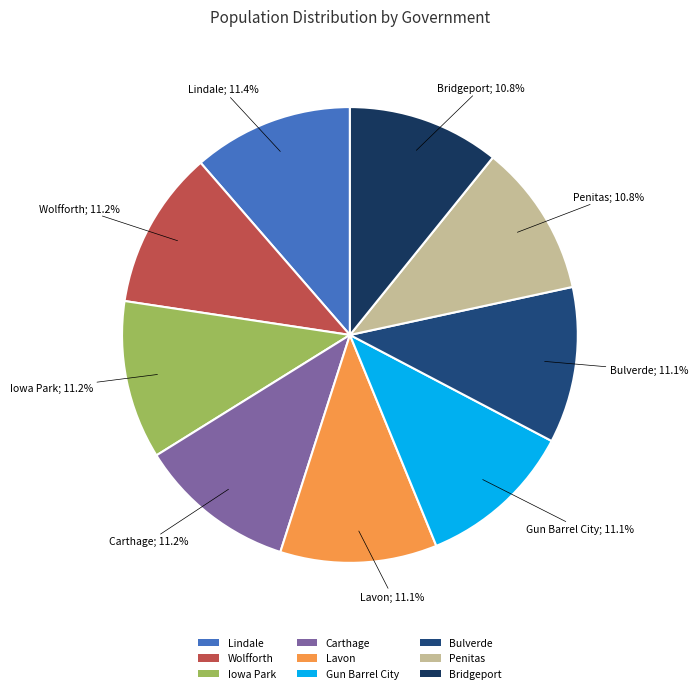

Rank the categories by value from highest to lowest.

Lindale, Wolfforth, Iowa Park, Carthage, Lavon, Gun Barrel City, Bulverde, Penitas, Bridgeport